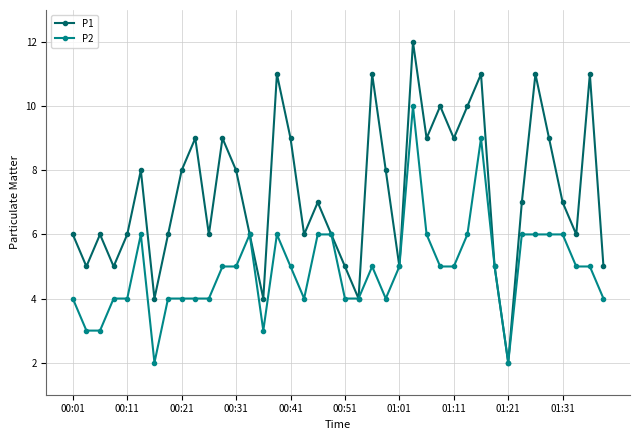

List the series in order of their overall mean, lowest first.

P2, P1